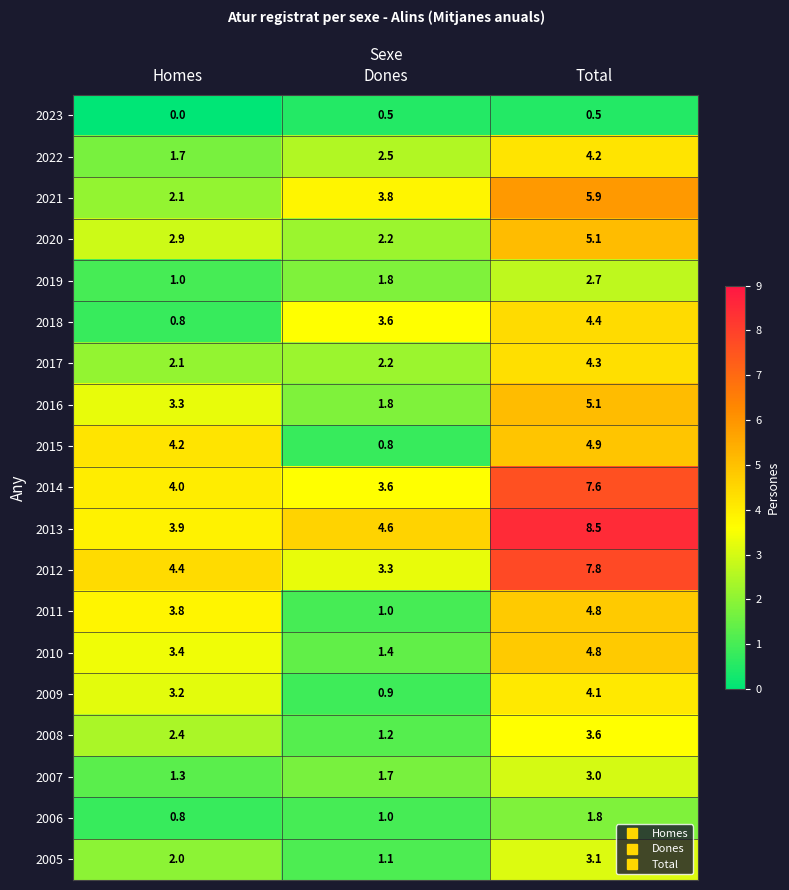

Which series has the largest range (max minus min)?

2013